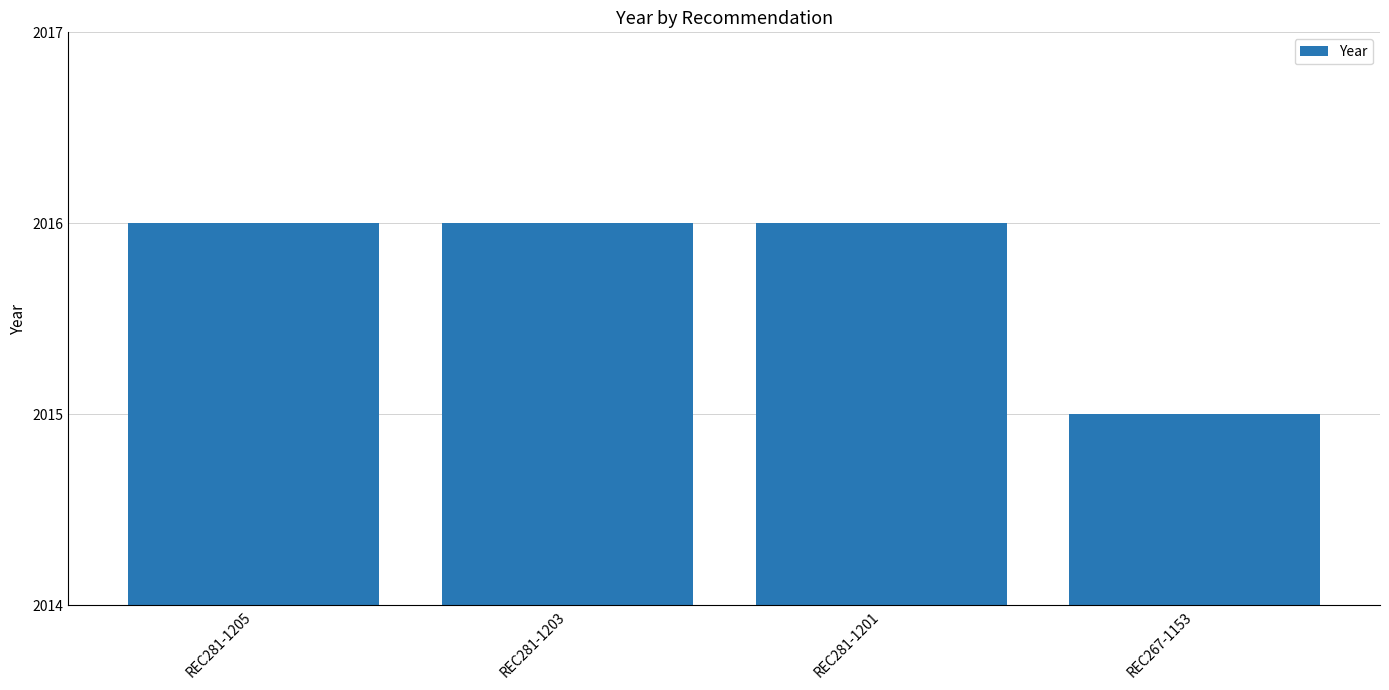

How many categories are shown in the chart?

4